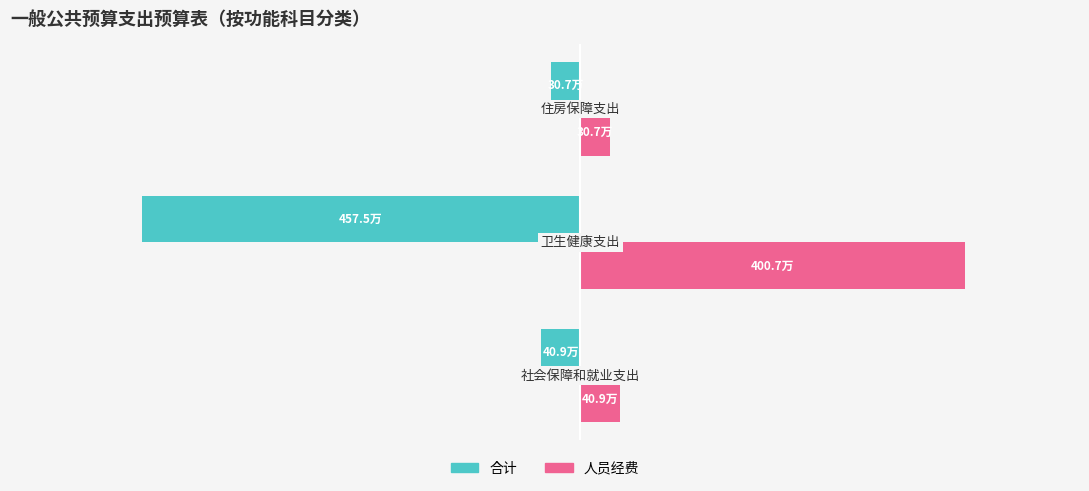

What is the value of the 合计 bar at the 2nd from the left?

-4574707.1